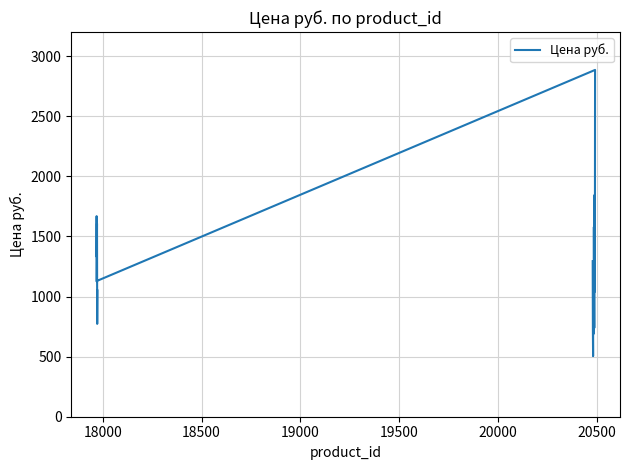

Reading left to right, what are all the values shown in this chart?

1294.0	717.0	504.0	1220.0	889.0	690.0	1578.0	1107.0	739.0	1845.0	1845.0	1040.0	2885.0	1127.8	1668.6	1328.7	1606.8	772.5	1050.6